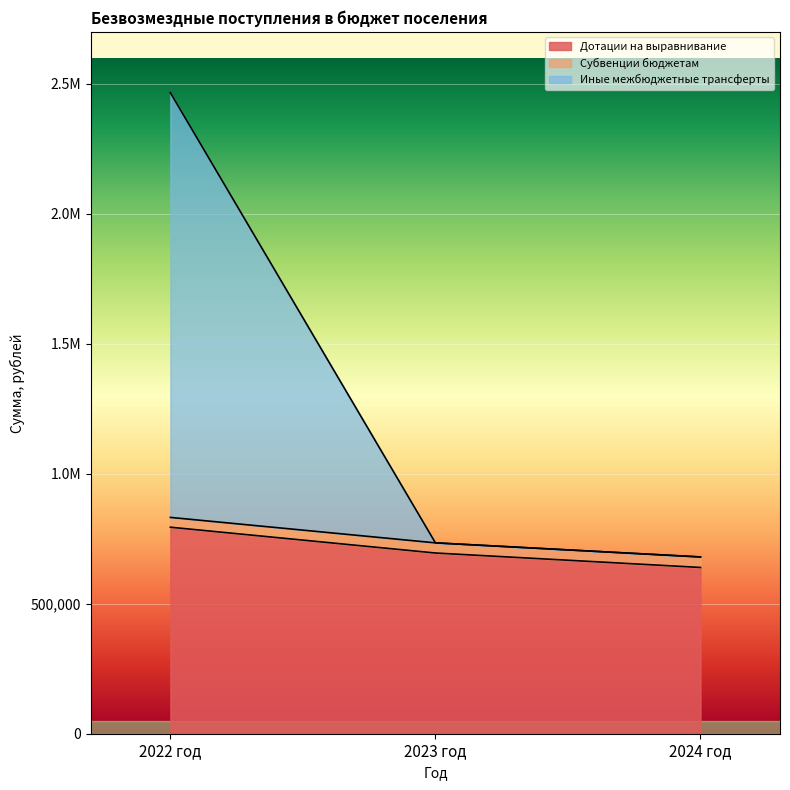

Between 2024 год and 2023 год, which is larger?

2023 год